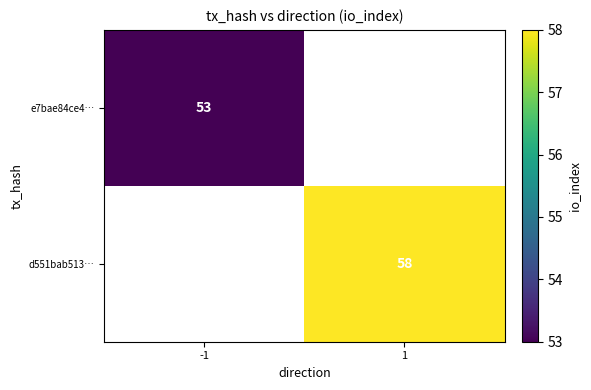

How many categories are shown in the chart?

2